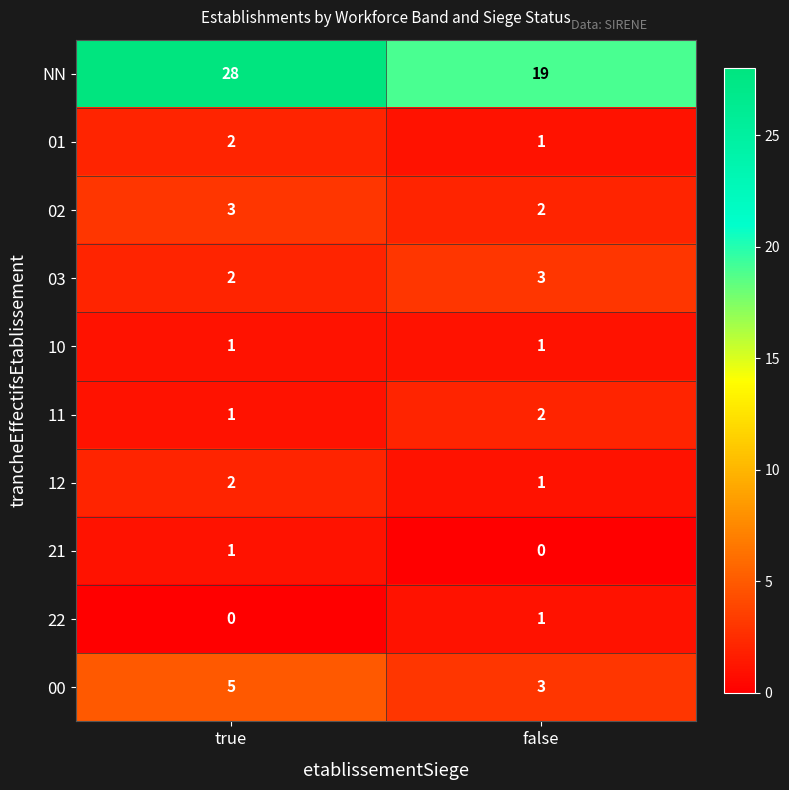

Is it true that 02 equals 3 at true?

True